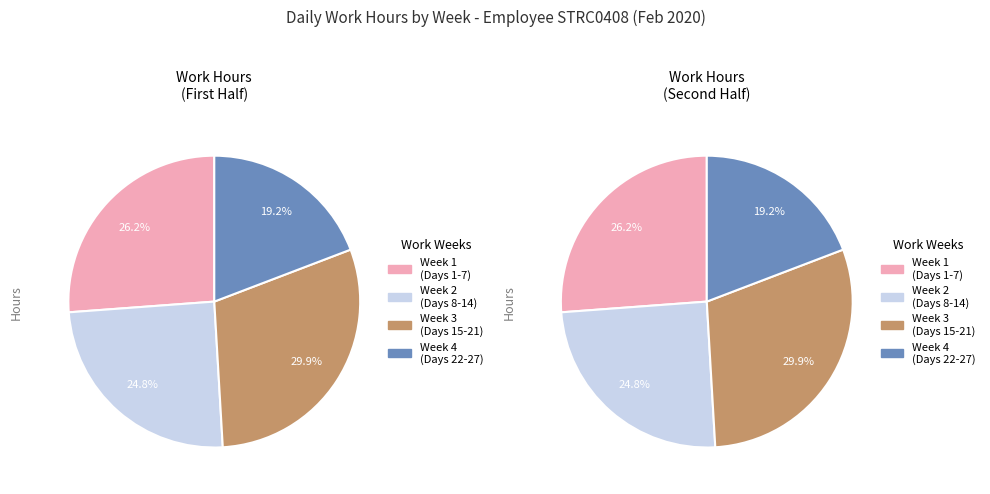

Is it true that Day 25 is 14% of the pie?

False